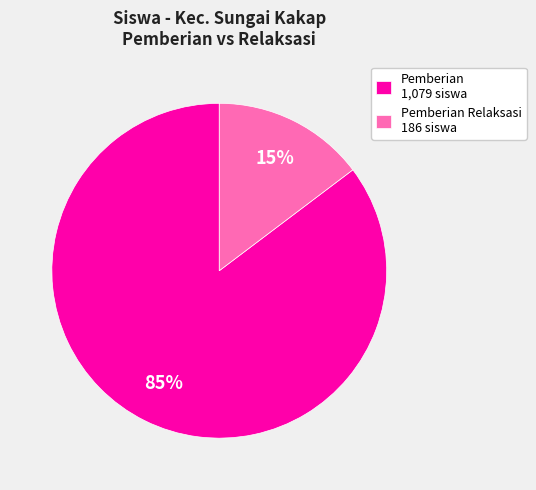

Is the sum of Pemberian Relaksasi 186 siswa and Pemberian 1,079 siswa greater than half?

Yes